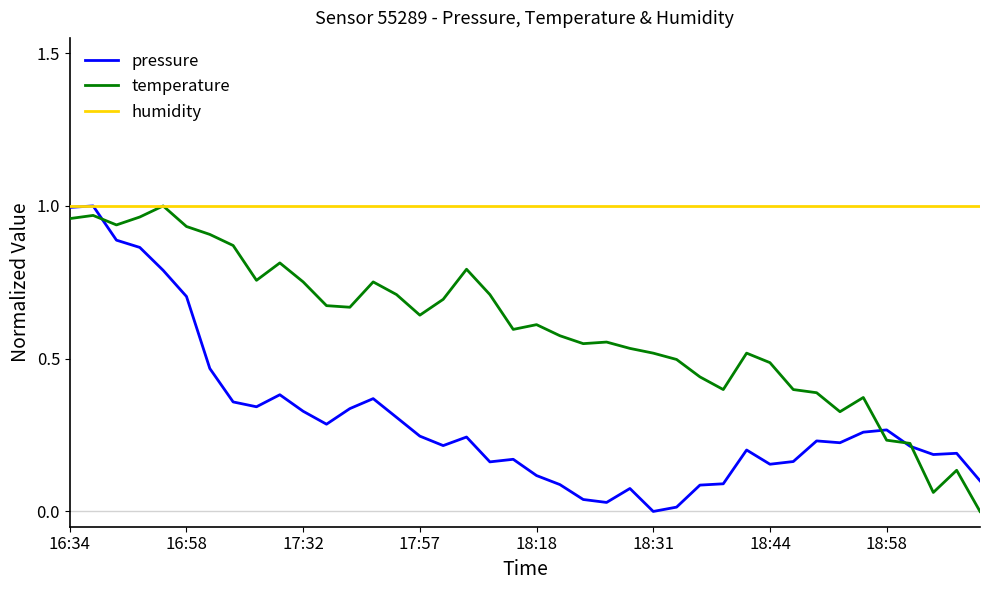

Rank the series by their average value, from highest to lowest.

humidity, temperature, pressure